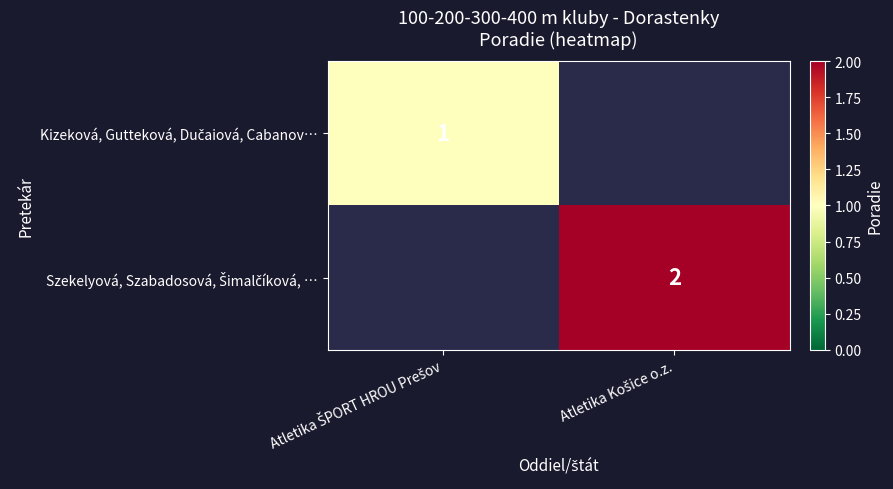

Rank the series by their average value, from lowest to highest.

Kizeková, Gutteková, Dučaiová, Cabanov…, Szekelyová, Szabadosová, Šimalčíková, …